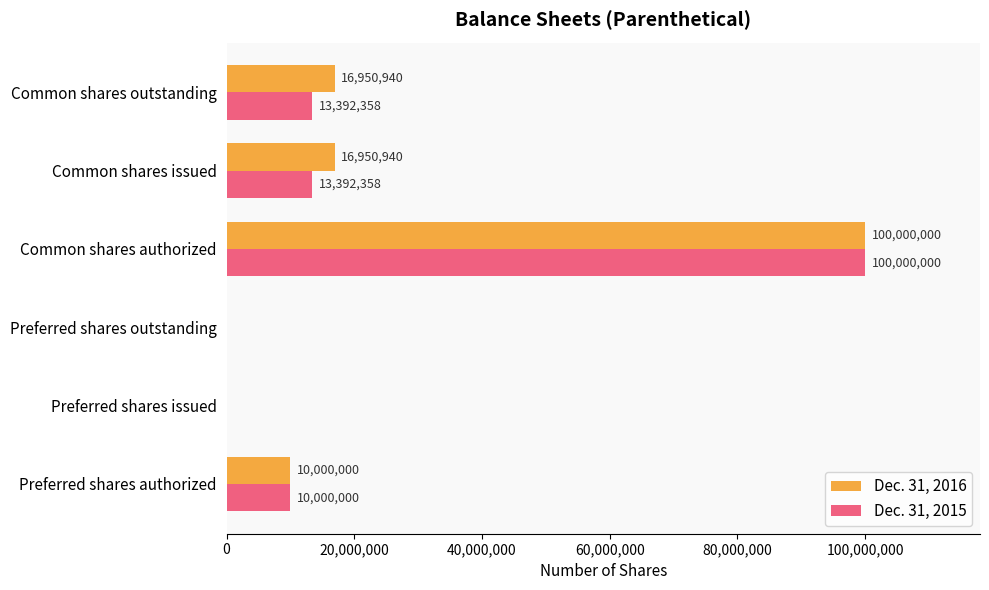

What is the maximum value for Dec. 31, 2016?

100000000